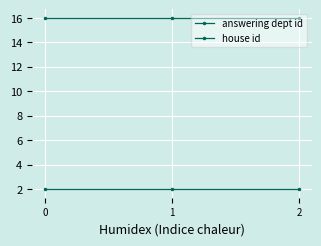

How many series are shown in this chart?

2